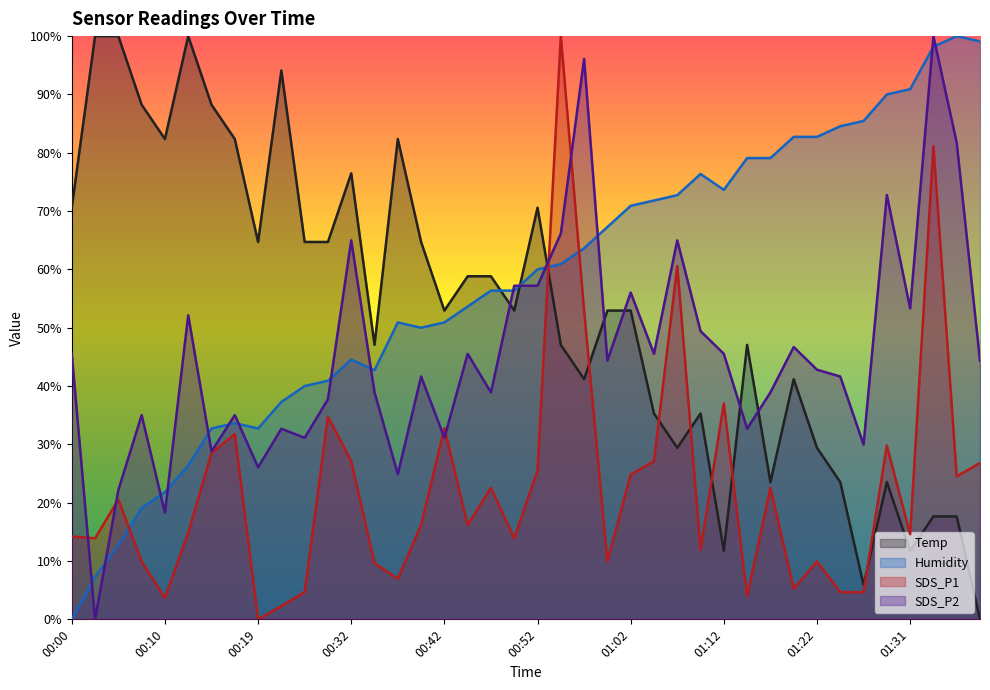

What is the total value across all series at 01:24?

154.4